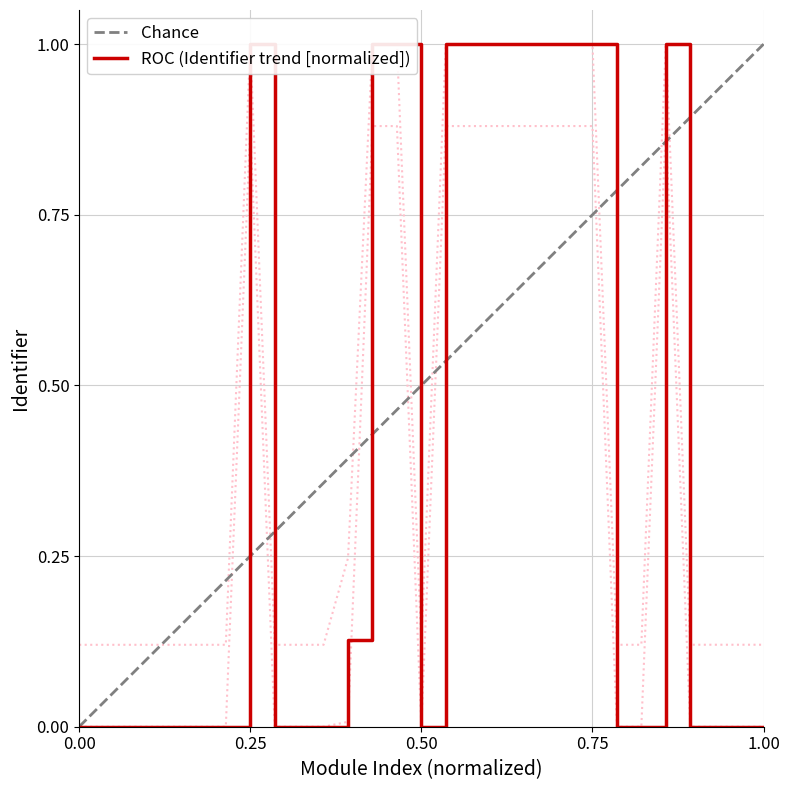

What is the maximum value shown in the chart?

1.0